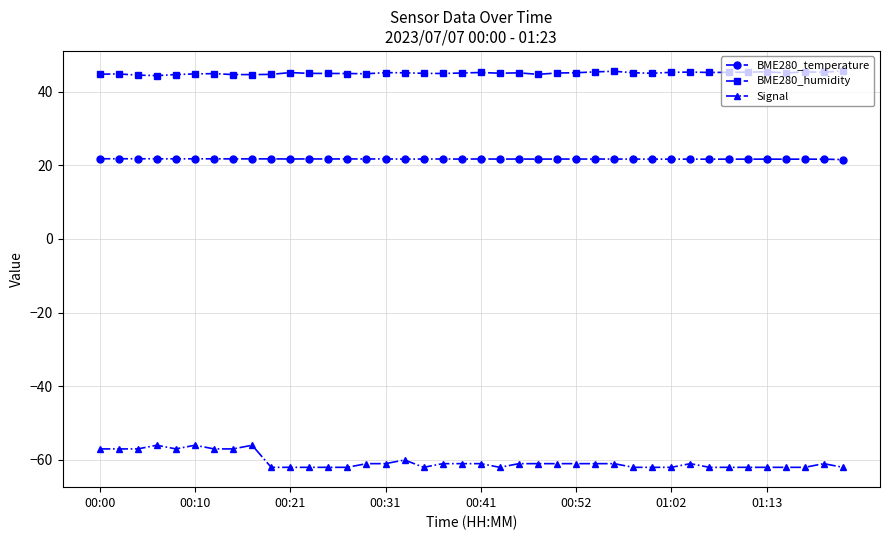

What is the difference between the second highest and second lowest values in the Signal series?

6.0